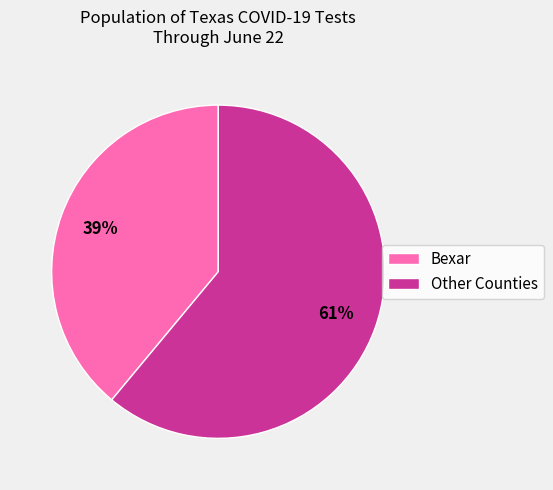

Count the number of slices in the pie.

2